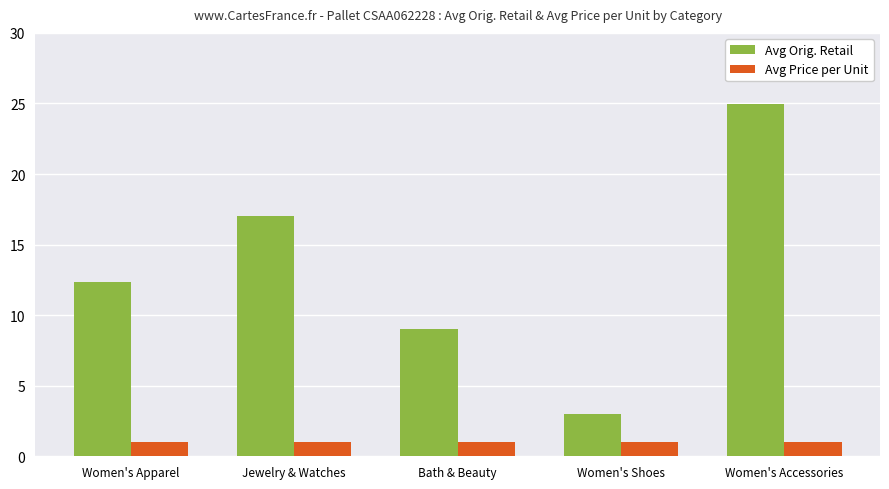

What is the label of the 2nd bar from the left?

Jewelry & Watches